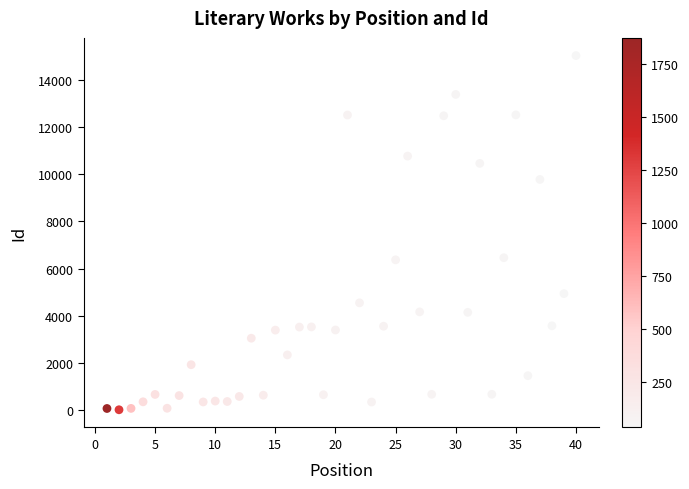

What is the range of X values (max minus min)?

39